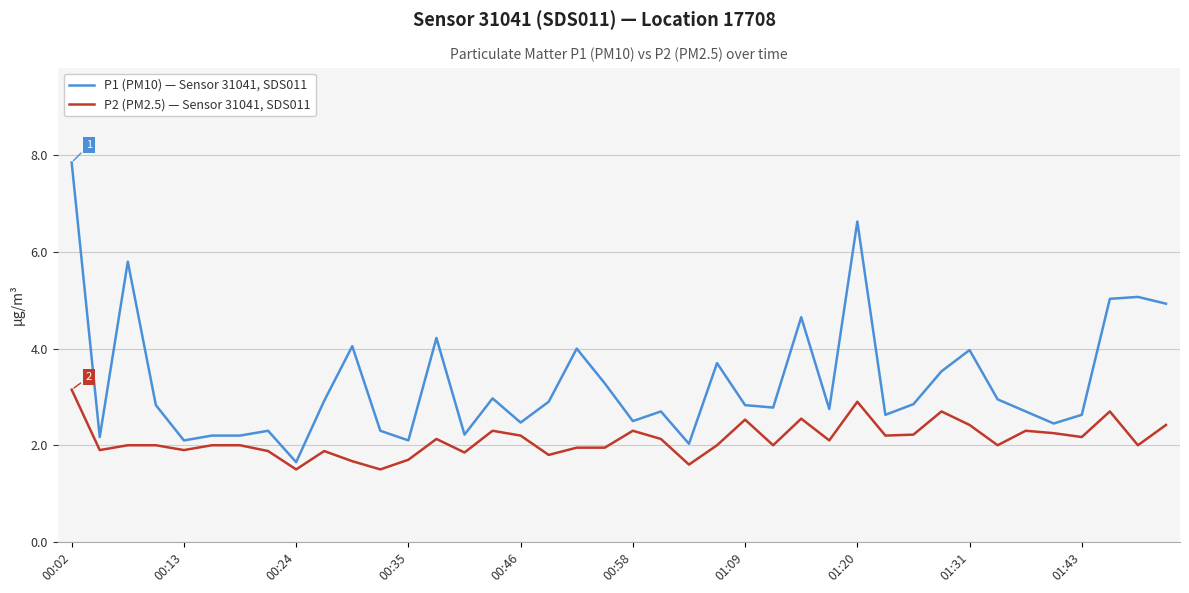

Rank the series by their average value, from highest to lowest.

P1 (PM10) — Sensor 31041, SDS011, P2 (PM2.5) — Sensor 31041, SDS011